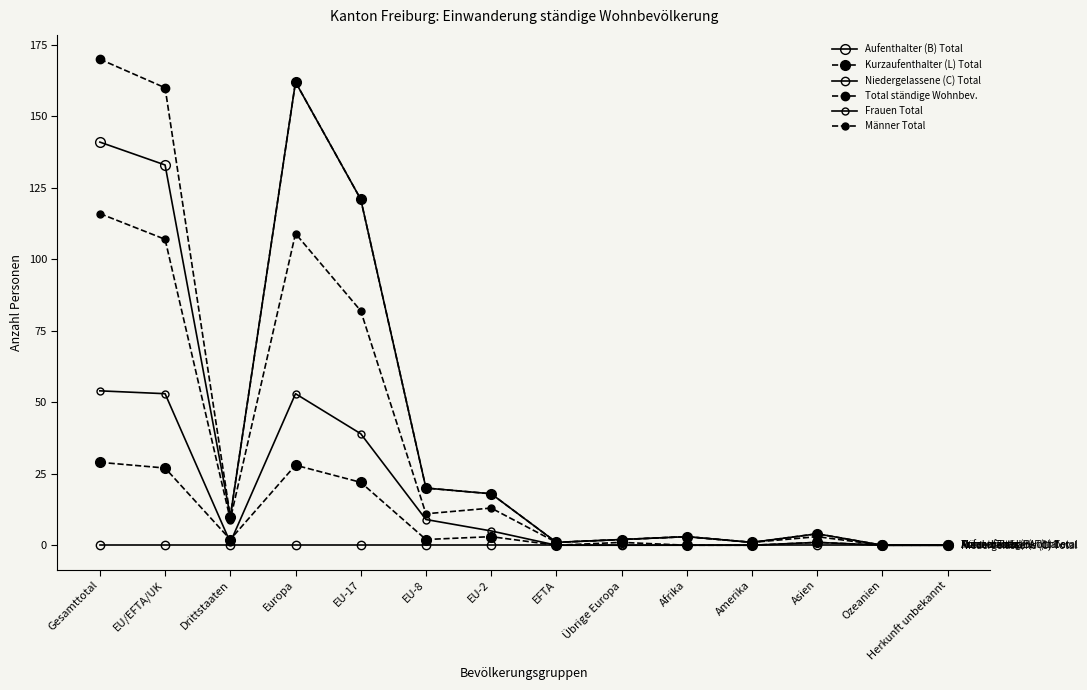

At how many categories does at least one series exceed 25?

4